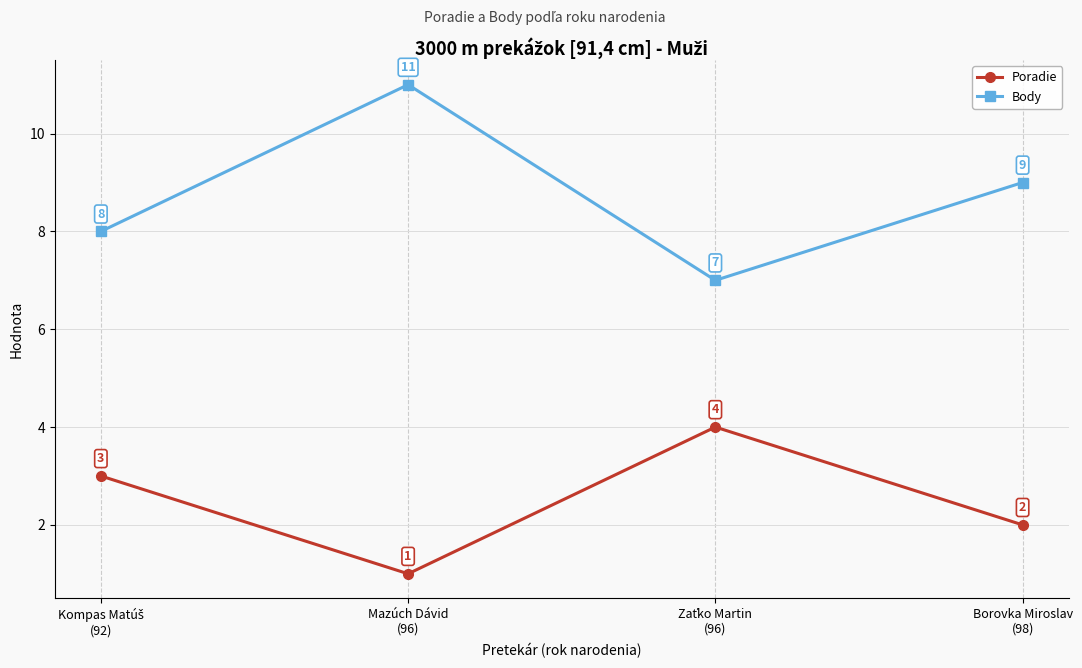

Reading left to right, list all the values displayed in this chart.

Poradie: 3	1	4	2
Body: 8	11	7	9